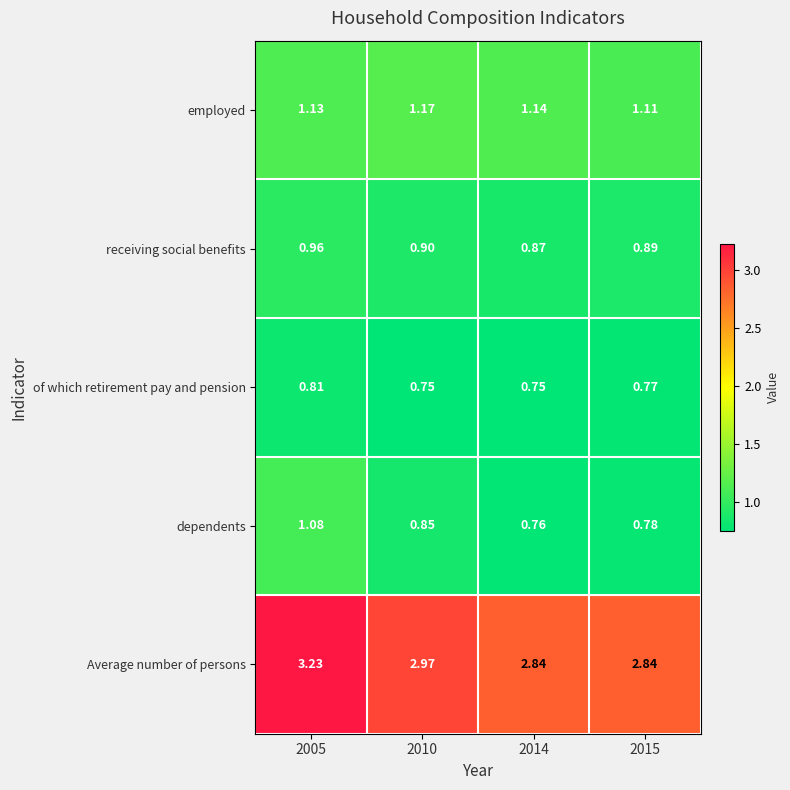

How many categories are shown in the chart?

4